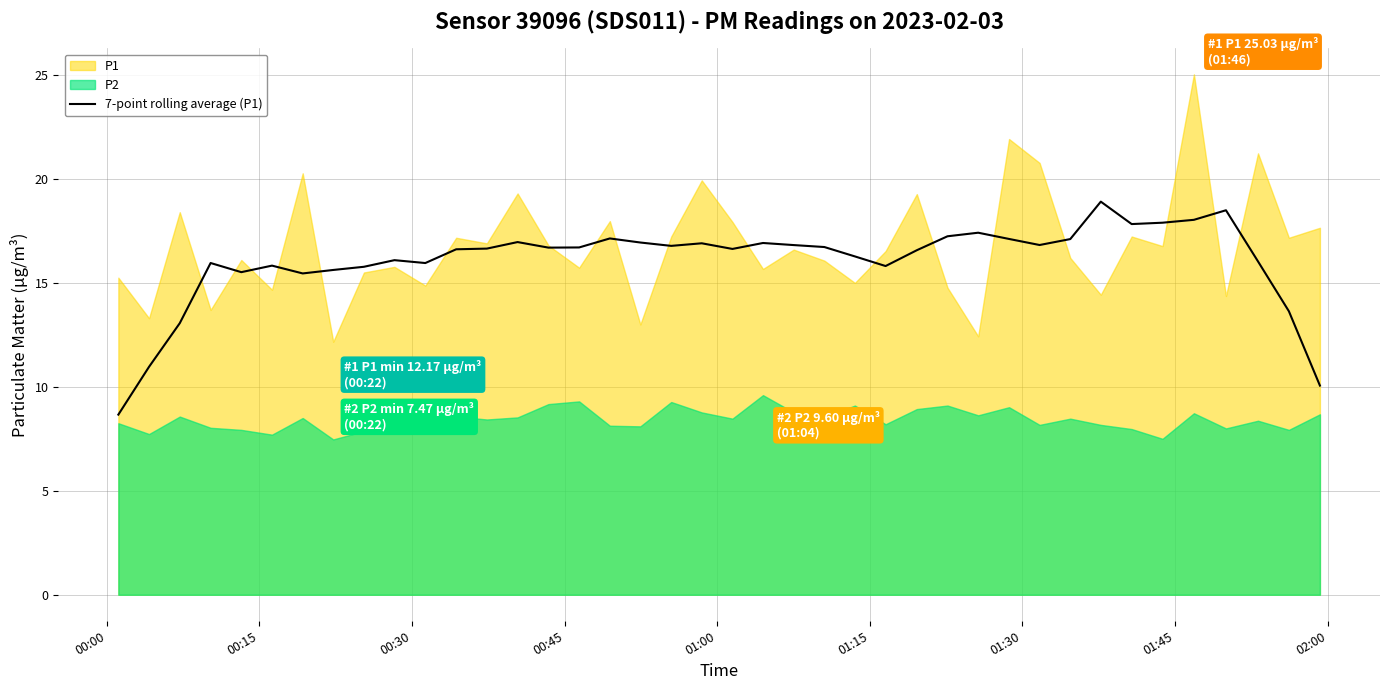

Does the chart display data point markers on the line(s)?

No